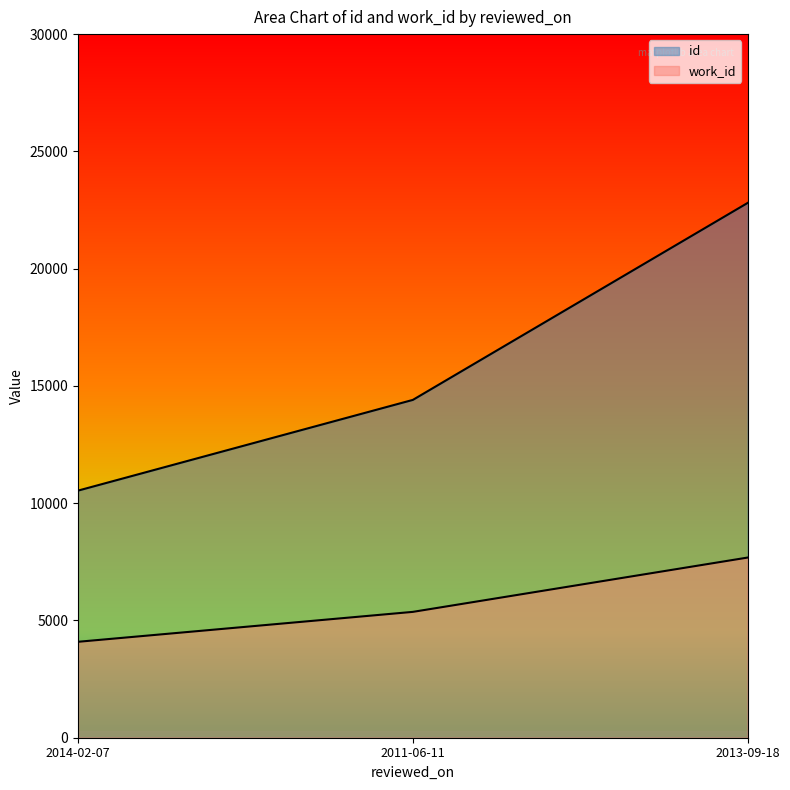

The id series shows 10536 at 2014-02-07. True or false?

True